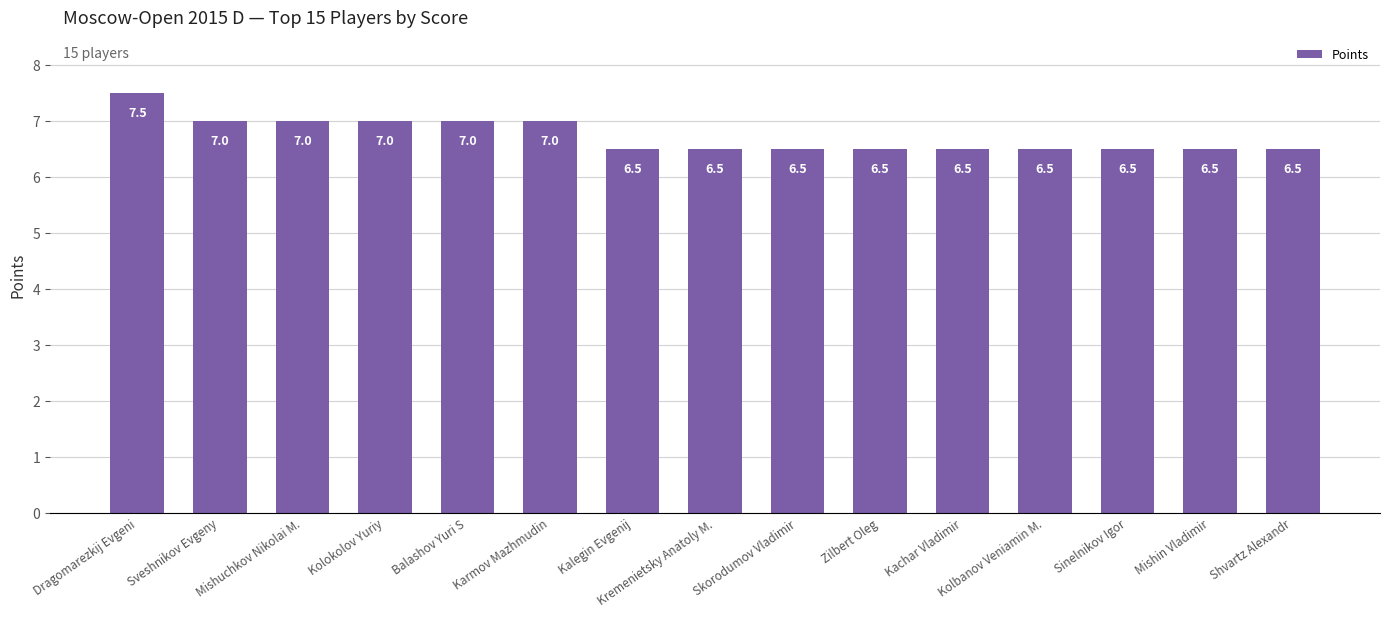

What is the label of the 12th bar from the left?

Kolbanov Veniamin M.